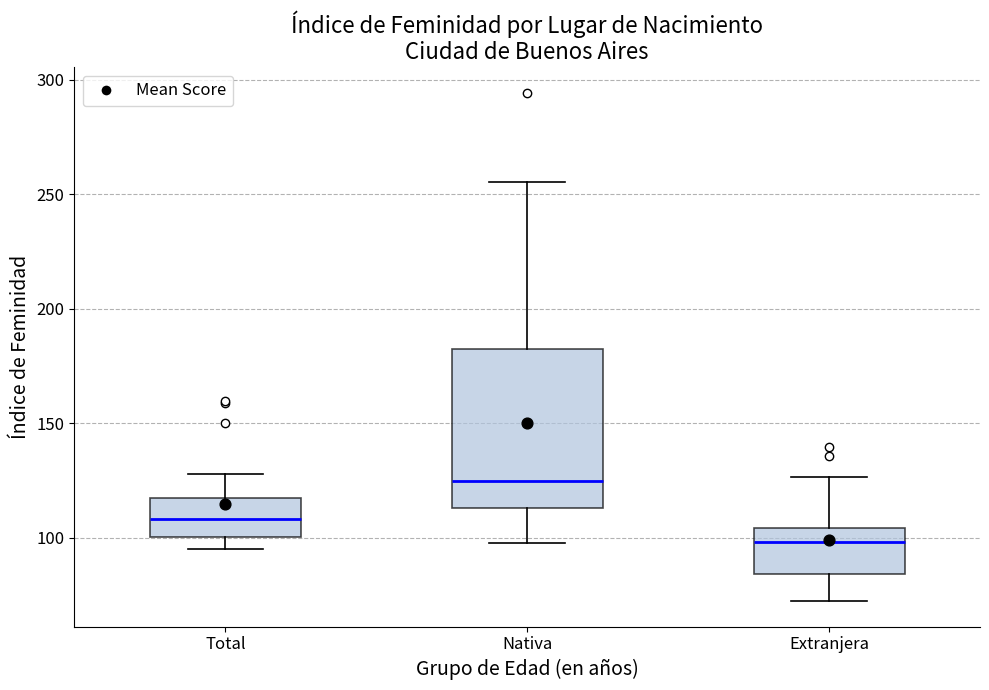

Which box's median line is the highest?

Nativa